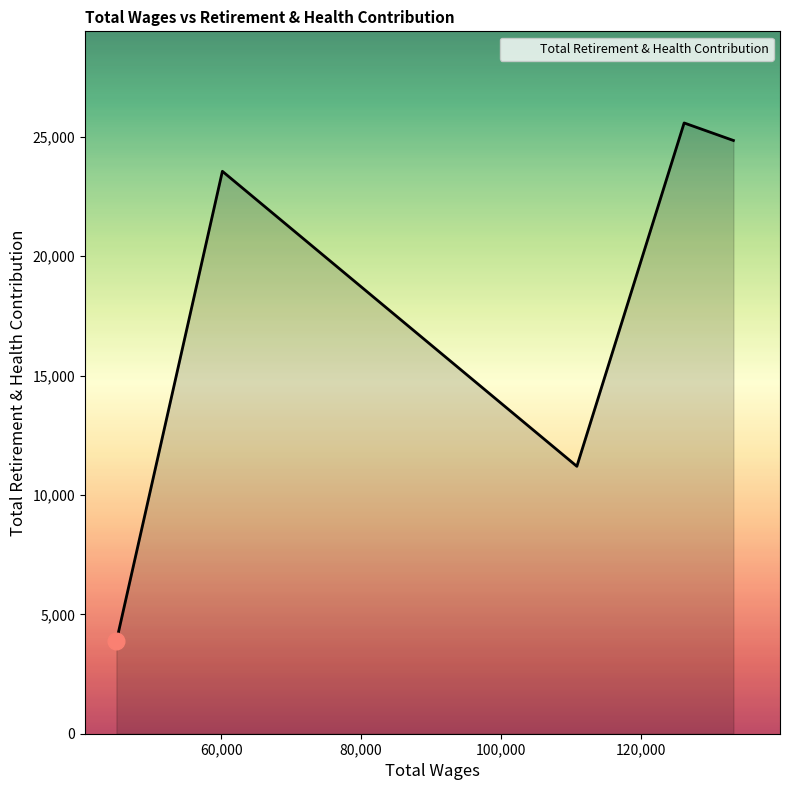

What is the greatest value displayed?

25582